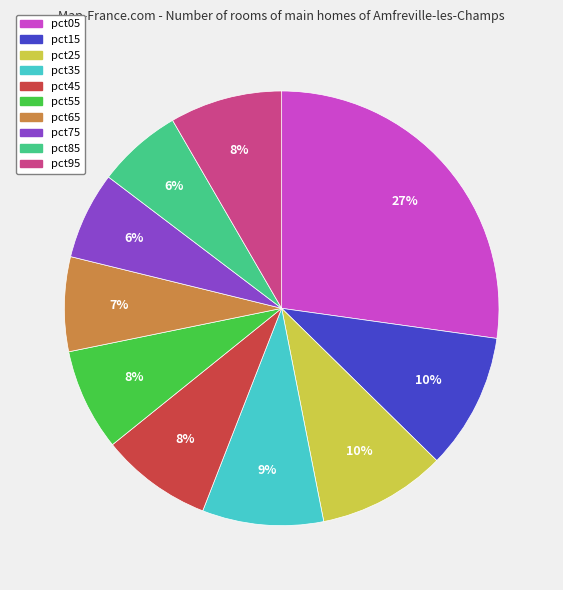

Which has a higher value, pct45 or pct05?

pct05